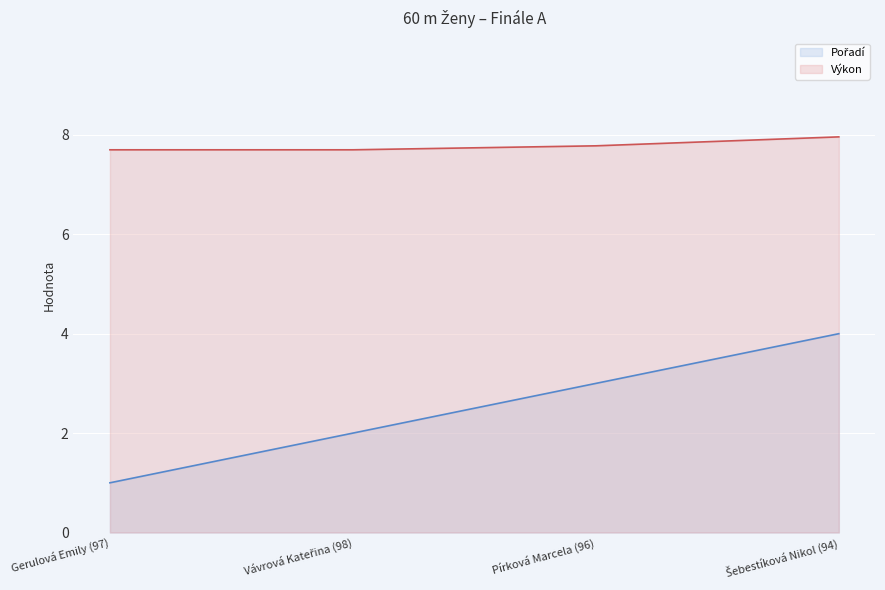

True or false: Výkon and Pořadí intersect in this chart.

False